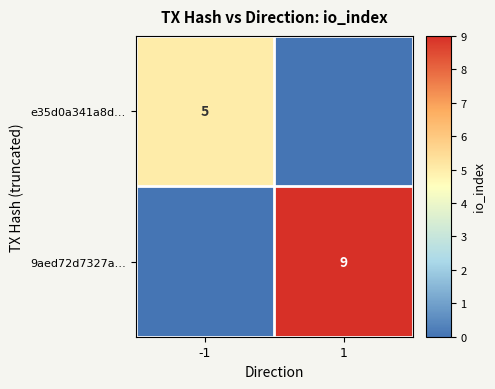

What is the difference between the highest and lowest values at 1?

9